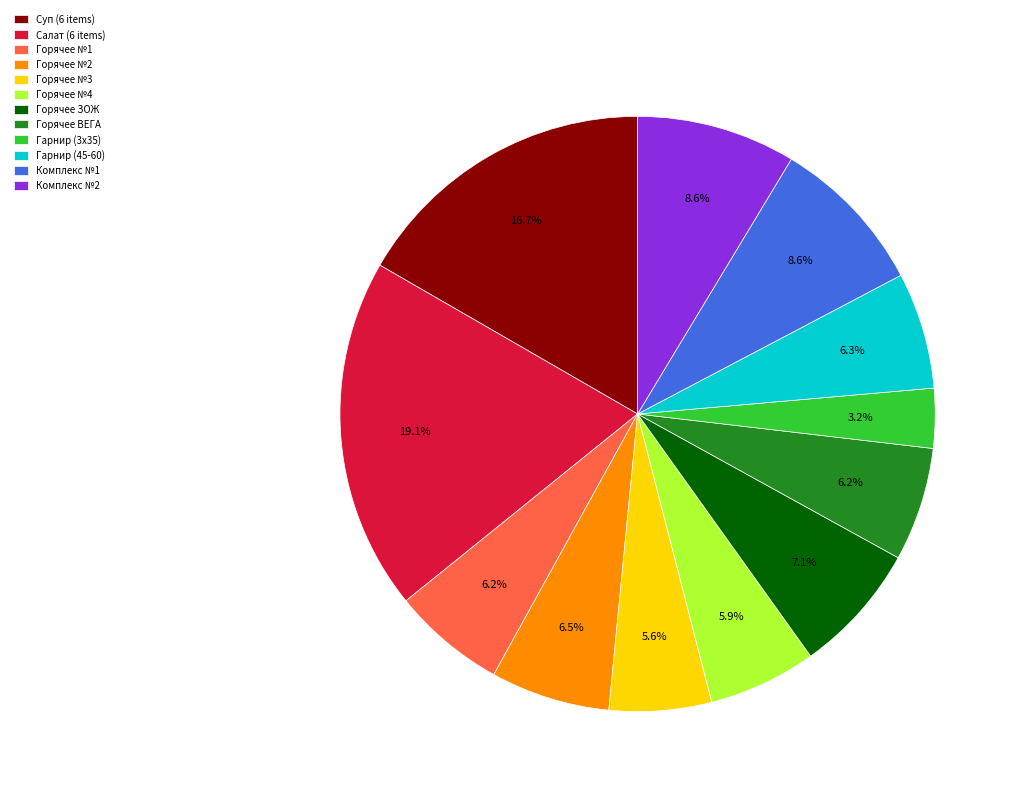

How much of the chart is everything except Горячее №2?

93.5%